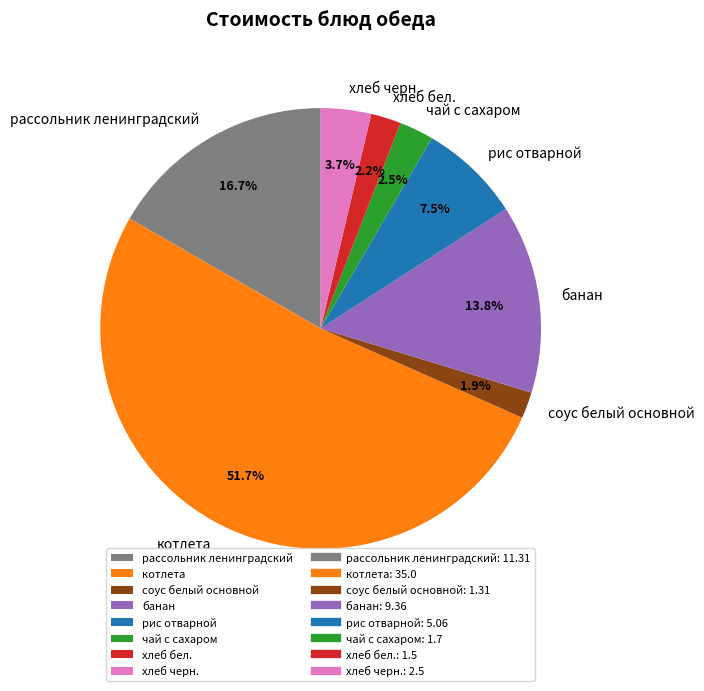

Which slice is the largest?

котлета